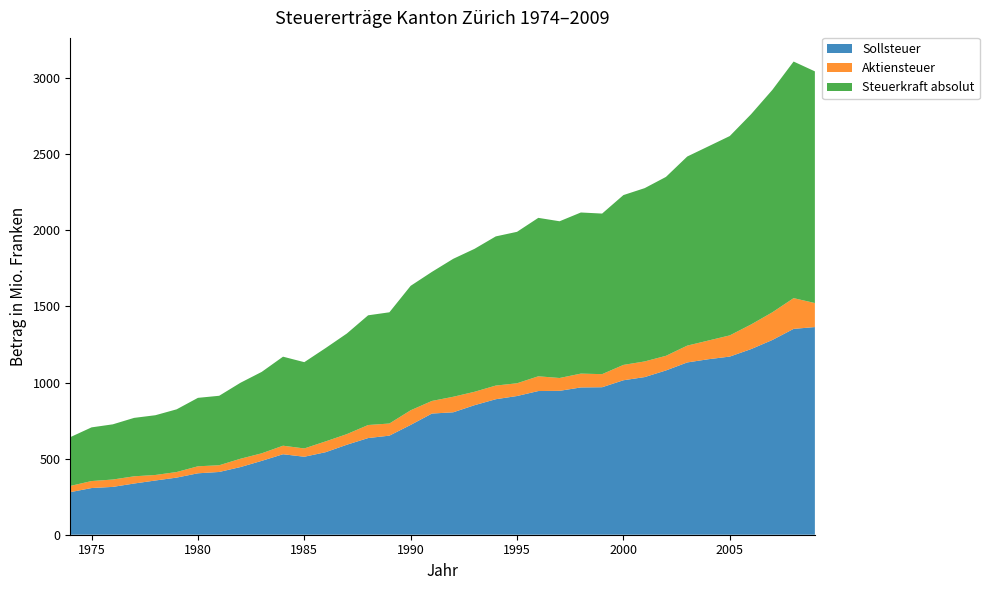

Reading right to left, what are all the values shown in this chart?

Sollsteuer: 2009=1364576460	2008=1352673616	2007=1279545203	2006=1219783368	2005=1170617713	2004=1153360435	2003=1132144512	2002=1079516348	2001=1035902968	2000=1015053338	1999=969214141	1998=967834504	1997=945627320	1996=944225821	1995=911478886	1994=890406502	1993=851119932	1992=804527209	1991=796295136	1990=721673337	1989=651046556	1988=635189026	1987=591399874	1986=542191821	1985=512408380	1984=528881432	1983=485447768	1982=444626501	1981=412403541	1980=403644637	1979=375383462	1978=356327464	1977=336449203	1976=314312096	1975=306733293	1974=279751917
Aktiensteuer: 2009=157910281	2008=202026293	2007=181966104	2006=161788461	2005=139333509	2004=122883519	2003=110499034	2002=96137121	2001=102855380	2000=100877708	1999=85999776	1998=90914334	1997=84302826	1996=96898681	1995=83770706	1994=89761355	1993=88137873	1992=102002209	1991=82855738	1990=96135828	1989=79765381	1988=85737454	1987=69654644	1986=70997484	1985=54545457	1984=56097853	1983=49630437	1982=54654483	1981=44138506	1980=46059988	1979=36634974	1978=36278142	1977=47446807	1976=48407187	1975=46003334	1974=40791617
Steuerkraft absolut: 2009=1522486732	2008=1554699915	2007=1461511304	2006=1381571832	2005=1309951209	2004=1276243954	2003=1242643534	2002=1175653469	2001=1138758348	2000=1115931046	1999=1055213917	1998=1058748838	1997=1029930146	1996=1041124502	1995=995249592	1994=980167857	1993=939257805	1992=906529418	1991=848150874	1990=817809165	1989=730811937	1988=720926480	1987=661054518	1986=613189305	1985=566953837	1984=584979285	1983=535078205	1982=499280984	1981=456542047	1980=449704625	1979=412018436	1978=392605606	1977=383896010	1976=362719283	1975=352736627	1974=320543534